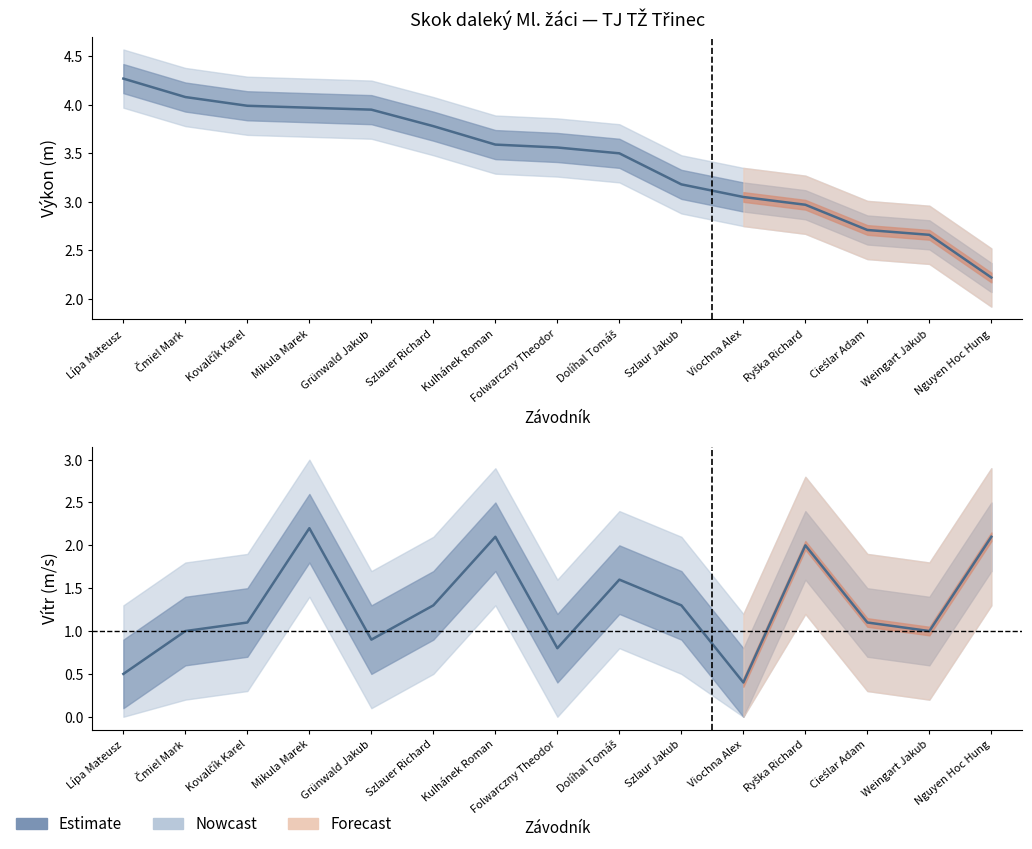

Which series has the largest range (max minus min)?

Výkon